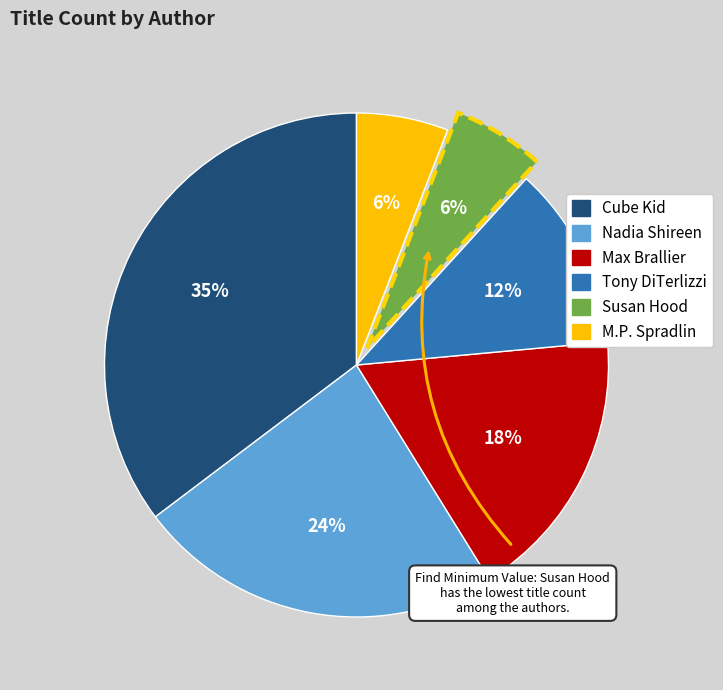

Is there any slice that represents more than half of the pie?

No